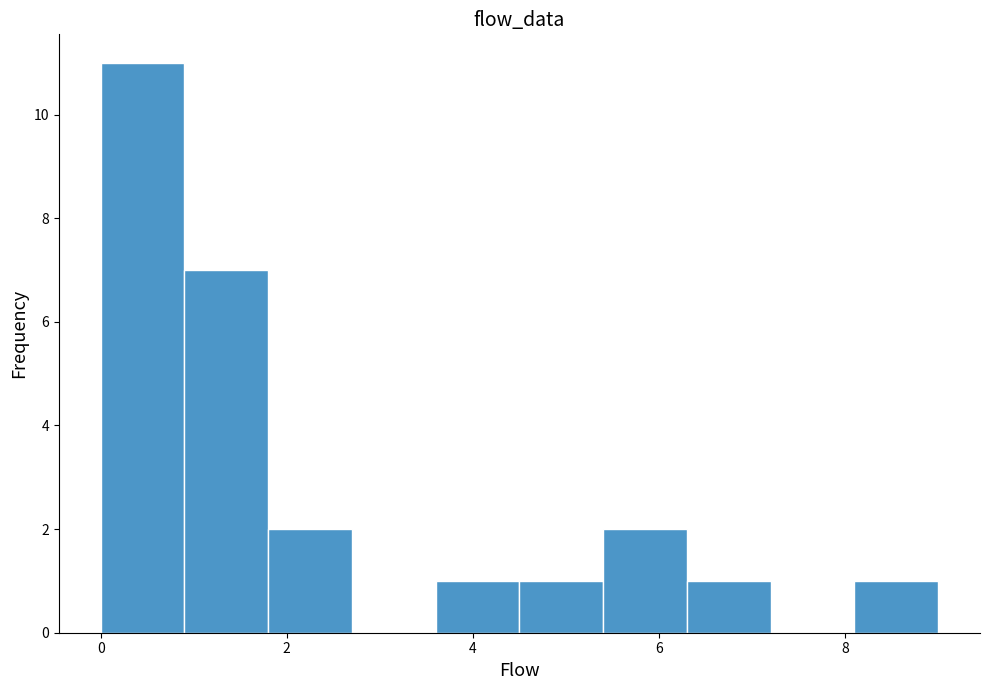

Reading left to right, transcribe this chart: for each bar, give the range it covers on the x-axis and its height. Neither the bar edges nor the heights are printed on the chart, so give them approximately, as read against the axes.

0.0 to 0.9: 11
0.9 to 1.8: 7
1.8 to 2.7: 2
2.7 to 3.6: 0
3.6 to 4.5: 1
4.5 to 5.4: 1
5.4 to 6.3: 2
6.3 to 7.2: 1
7.2 to 8.1: 0
8.1 to 9.0: 1